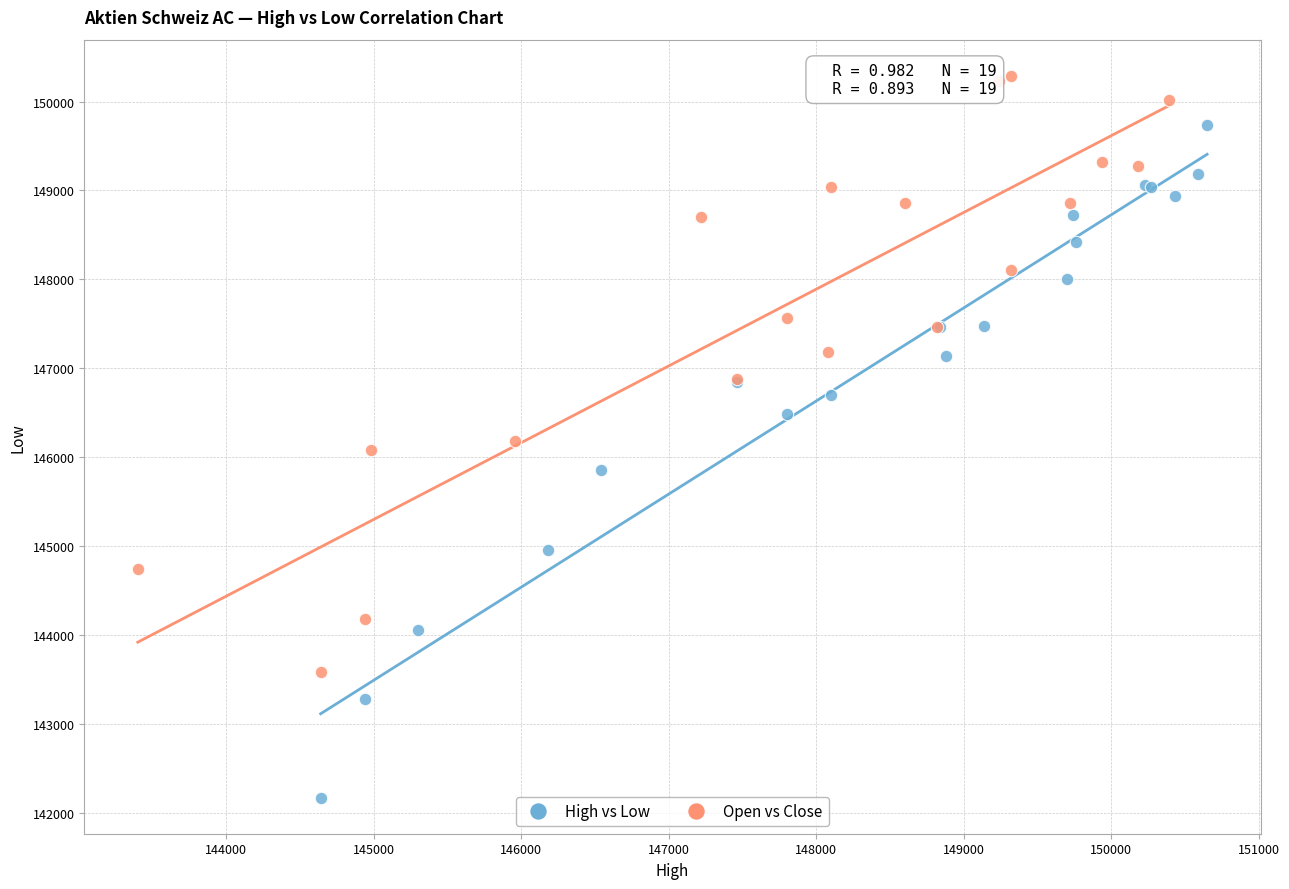

What are all the series names shown in the legend?

High vs Low, Open vs Close